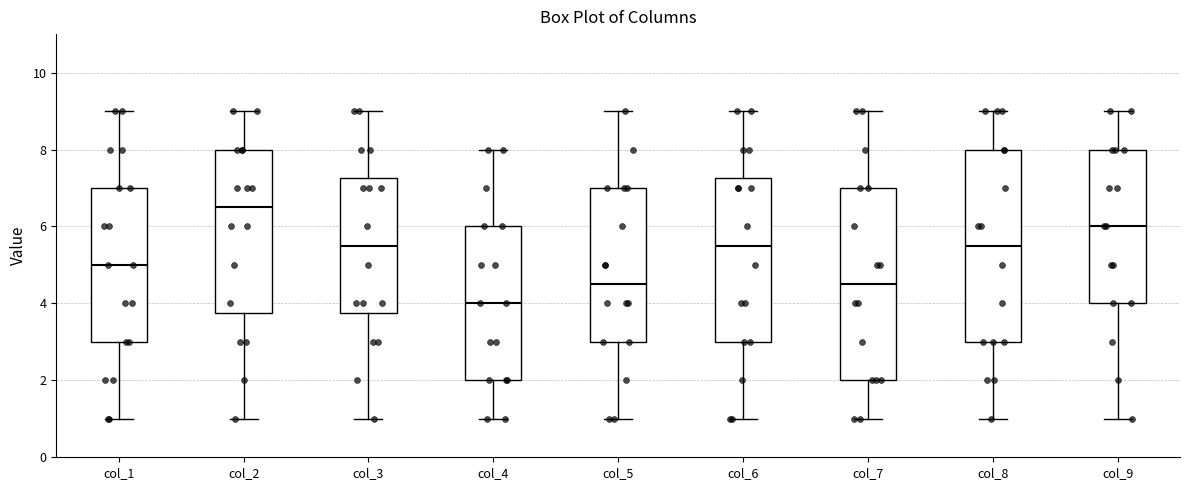

Which box has the lowest median line?

col_4